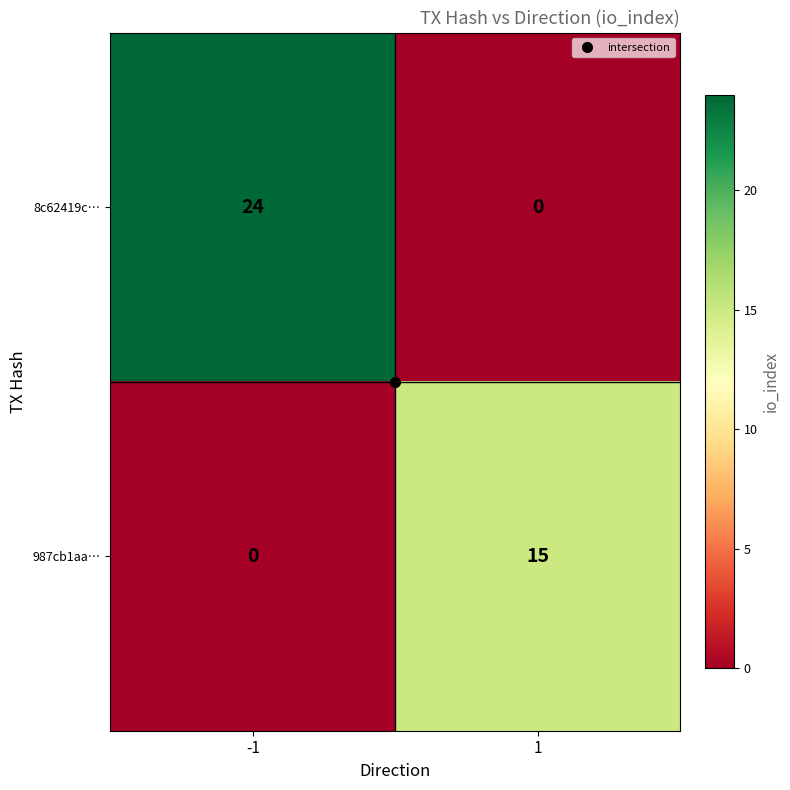

How many categories are shown in the chart?

2